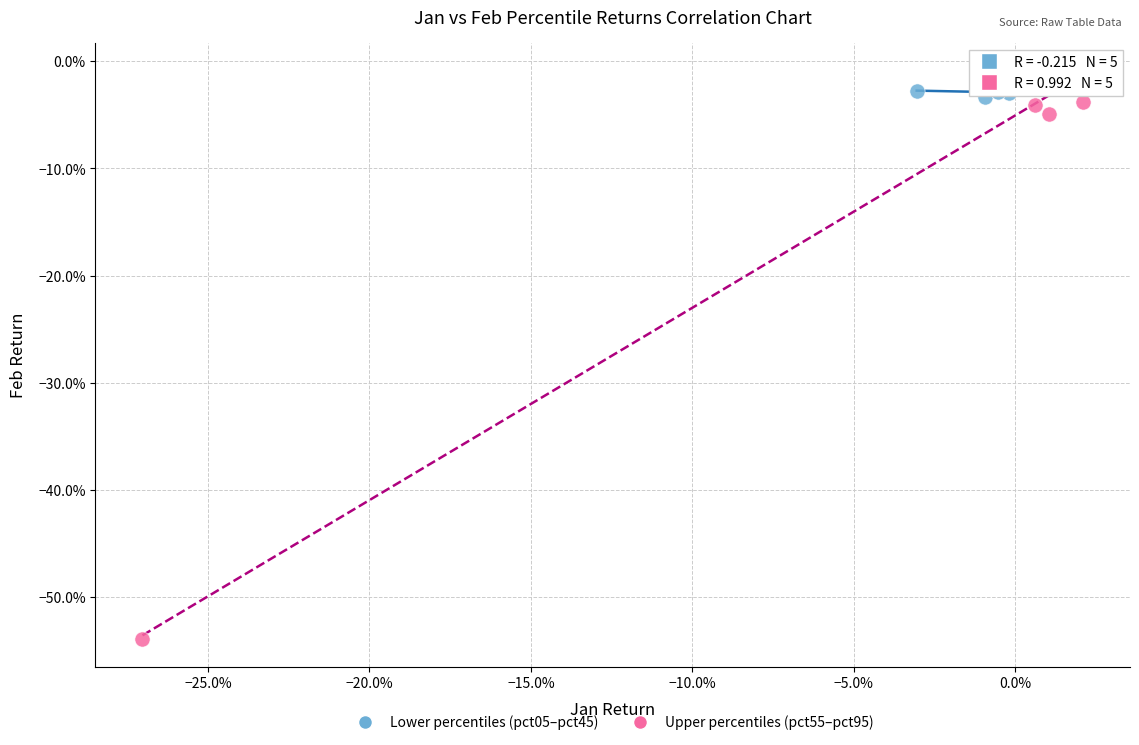

What are all the series names shown in the legend?

Lower percentiles (pct05–pct45), Upper percentiles (pct55–pct95)